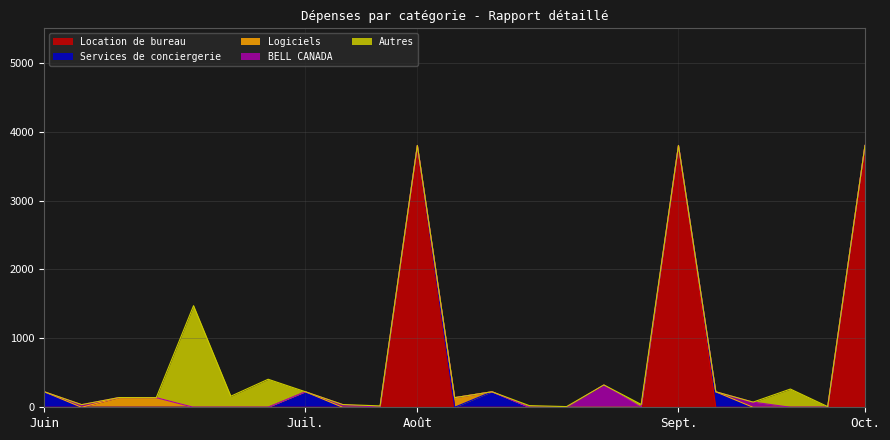

What is the total value across all series at 2022/08/02?

24.1